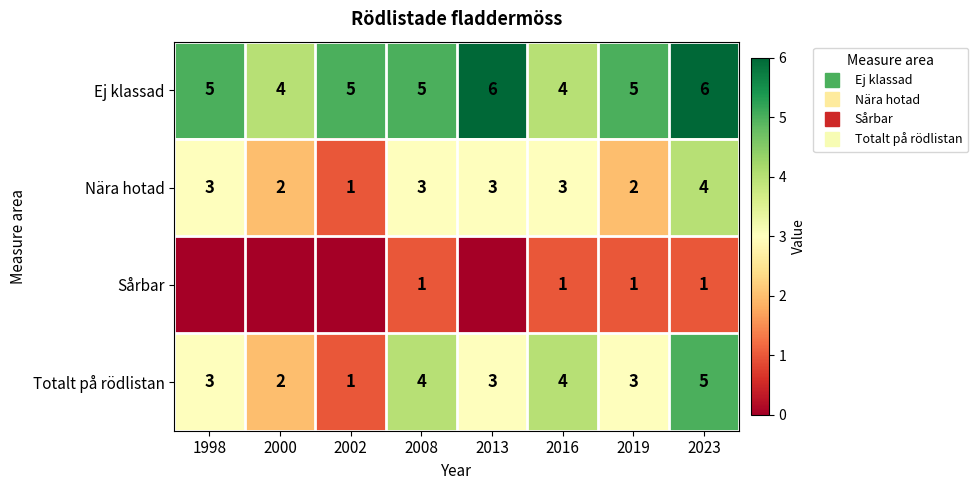

At how many categories does at least one series exceed 0?

8